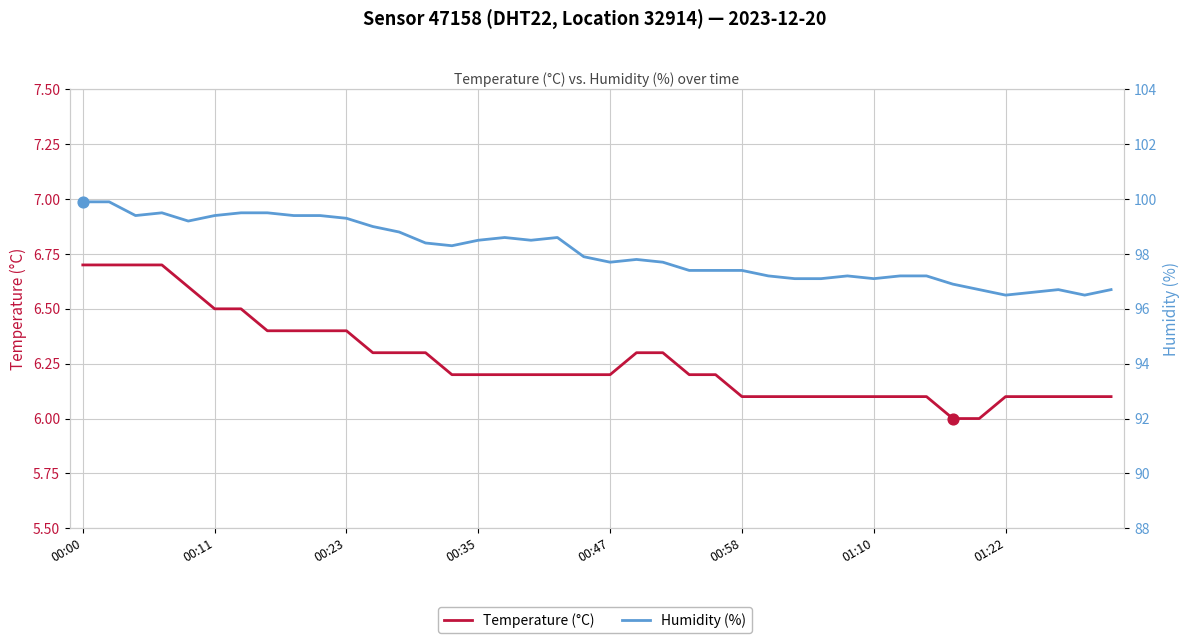

Is the value of Temperature (°C) at 14 greater than the value of Humidity (%) at 00:11?

No